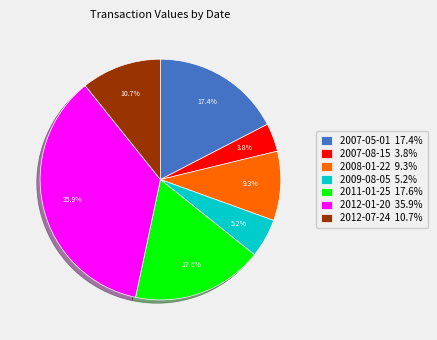

Which category has the smallest portion of the pie?

2007-08-15